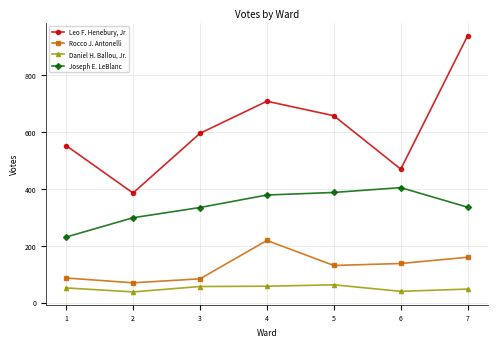

What is the minimum value shown in the chart?

38